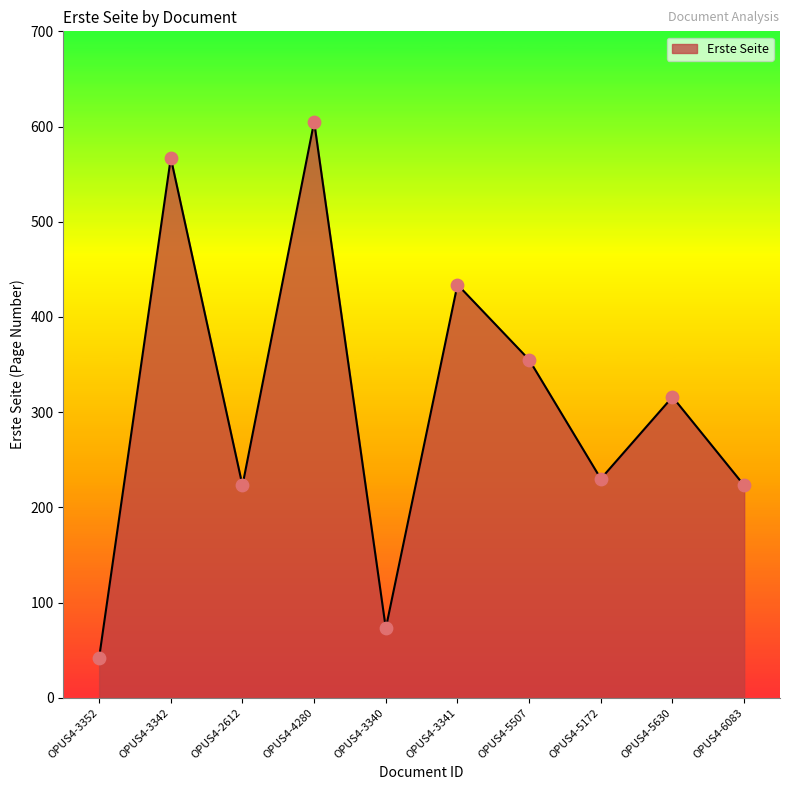

What is the change in value from OPUS4-3342 to OPUS4-2612?

-344